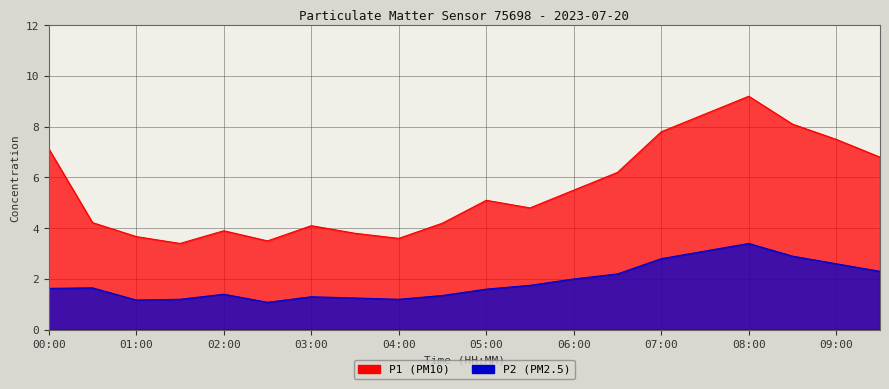

True or false: P1 and P2 intersect in this chart.

False